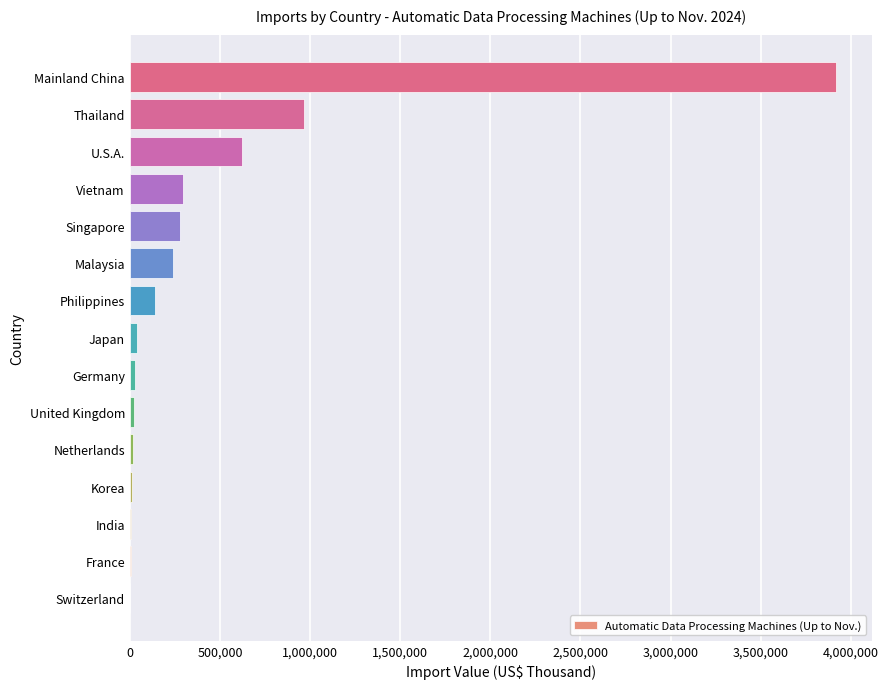

What is the sum of all values?

6599567